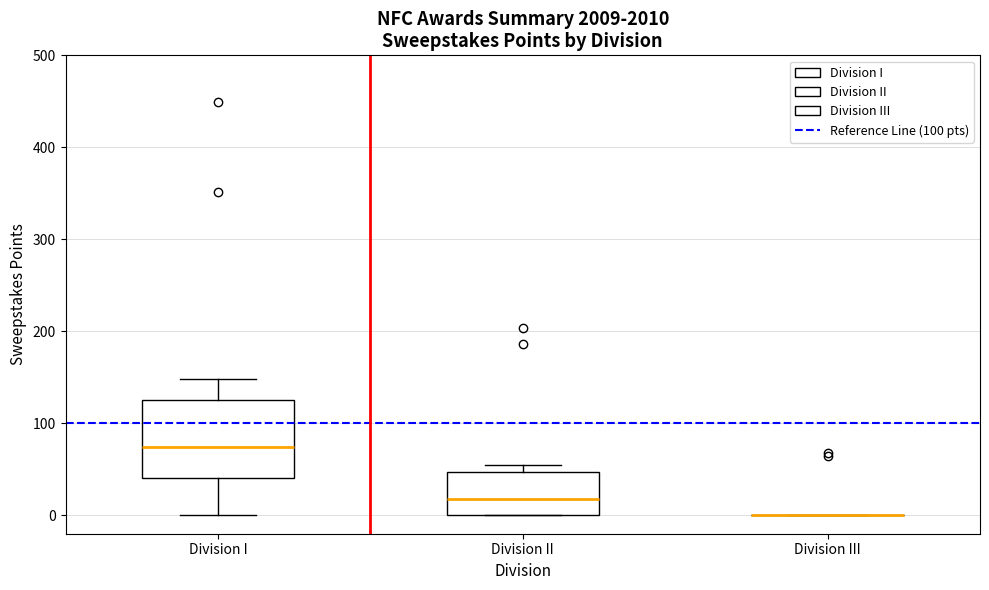

Reading left to right, read every box against the y-axis: the position of its median line, the range the box covers, and the ends of its whiskers. The values are not printed on the chart, so give them approximately, as read against the axis.

Division I: median 70, box 40 to 120, whiskers 0 to 150
Division II: median 20, box 0 to 50, whiskers 0 to 50 (just above the box's upper edge)
Division III: box collapsed to a line at 0, whiskers 0 to 0